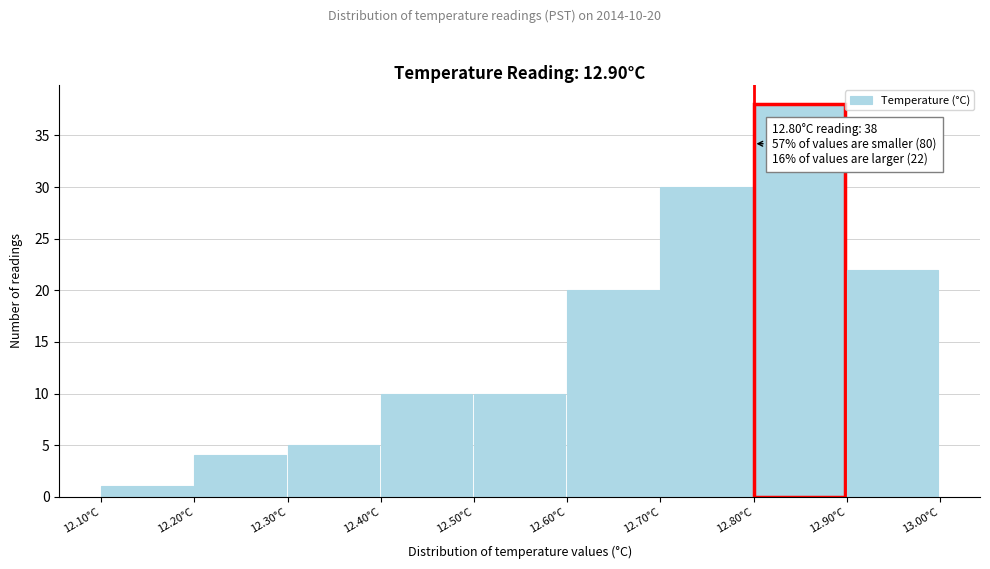

Which range on the x-axis has the tallest bar?

12.8 to 12.9